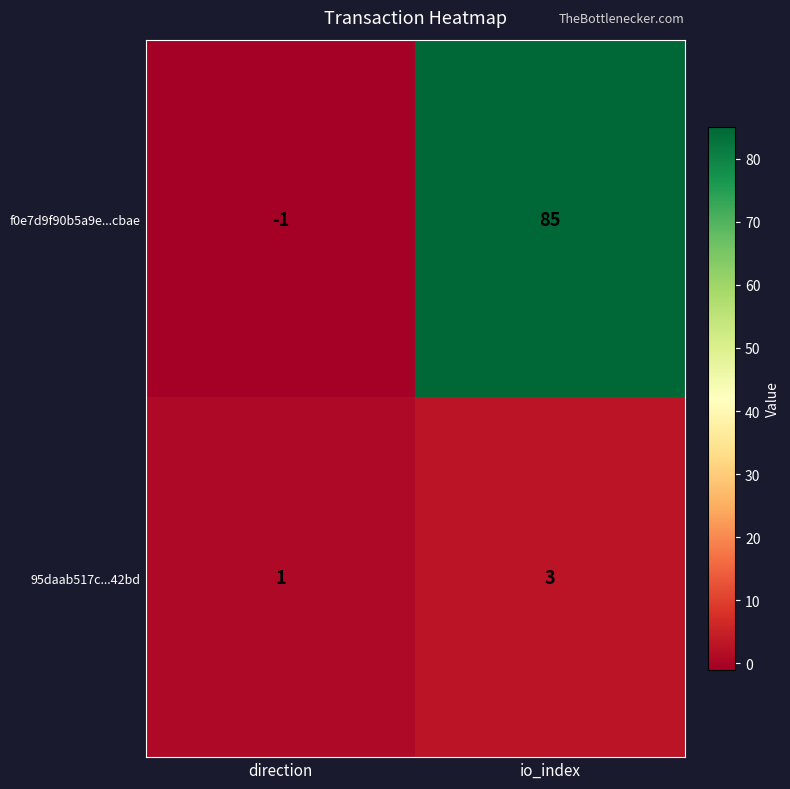

Rank the series at direction from lowest to highest value.

f0e7d9f90b5a9e...cbae, 95daab517c...42bd